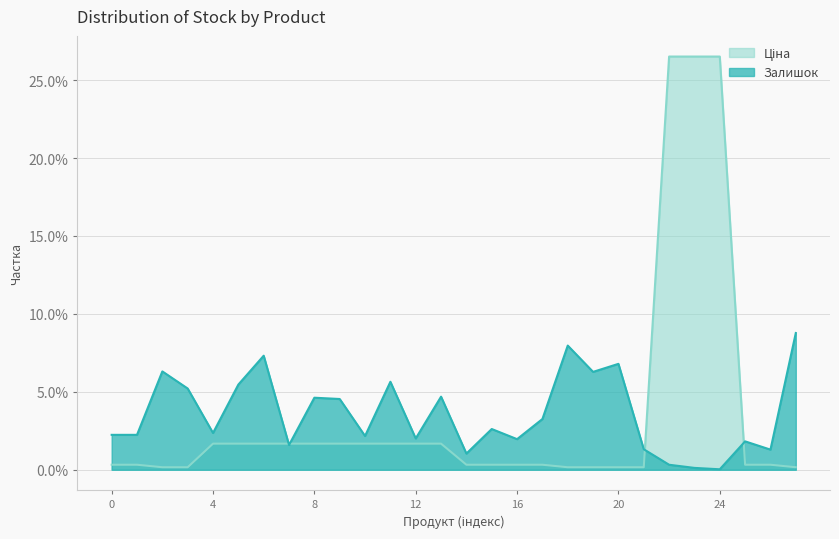

Which series has the largest total across all categories?

Залишок